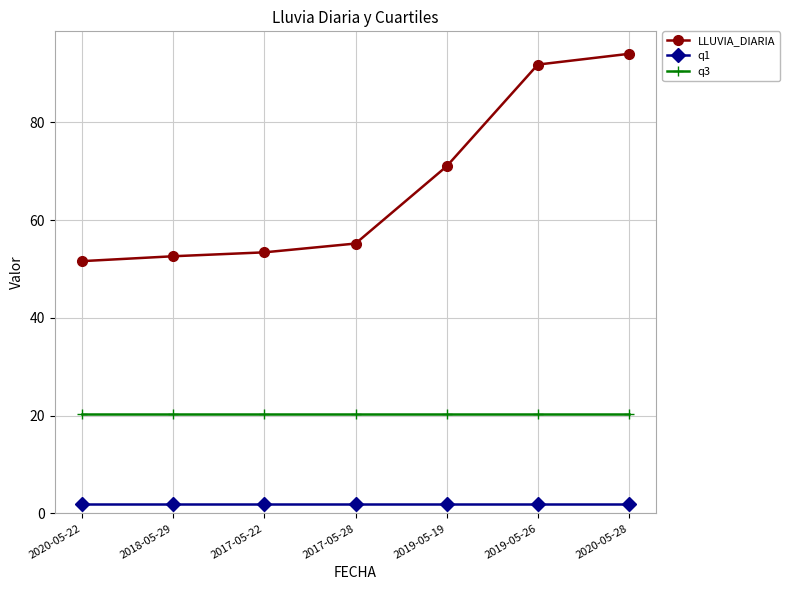

True or false: q3 and q1 cross at least once.

False